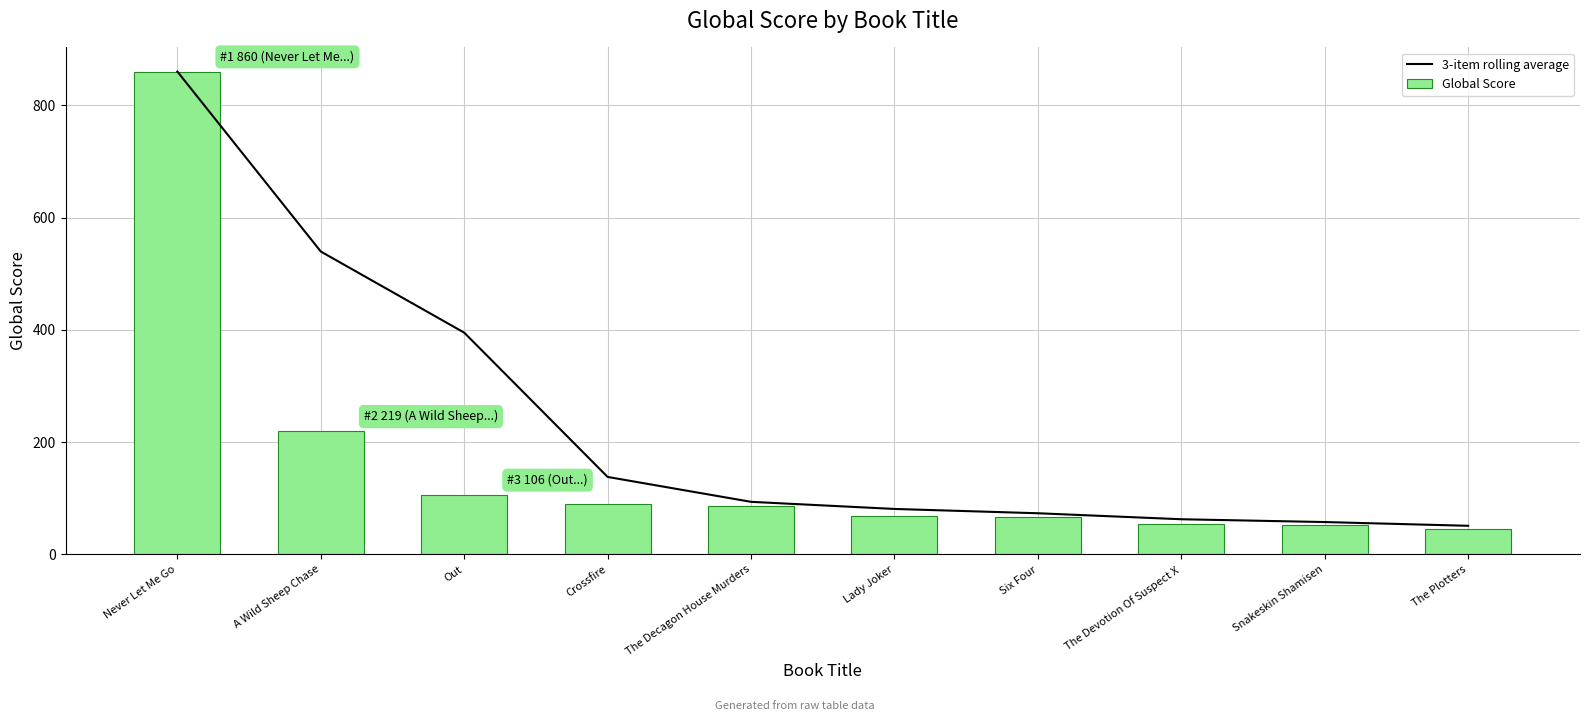

Is it true that Global Score equals 26.6 at Crossfire?

False